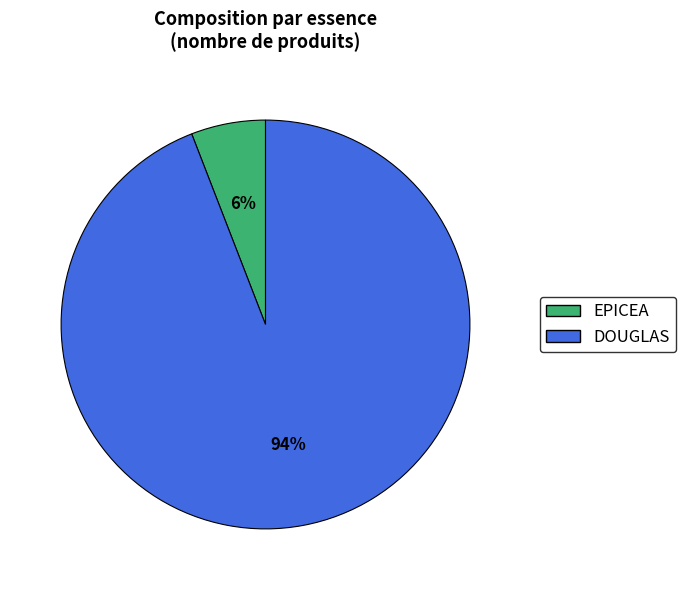

To the nearest percent, what is the combined percentage of EPICEA and DOUGLAS?

100%